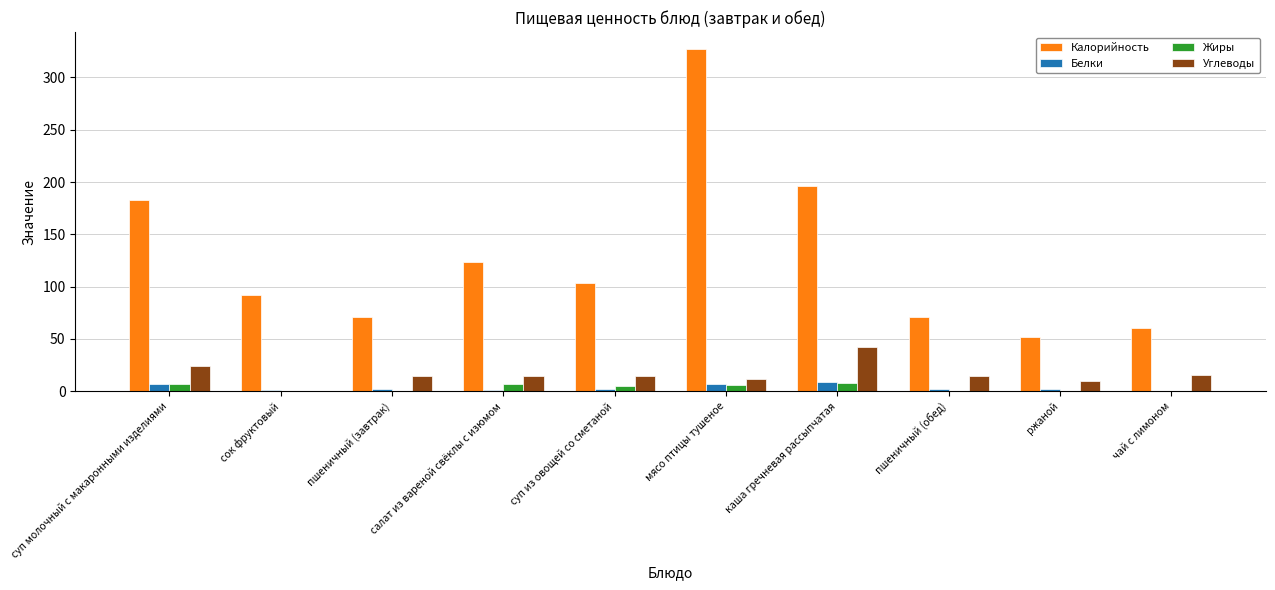

Which series has the largest total across all categories?

Калорийность